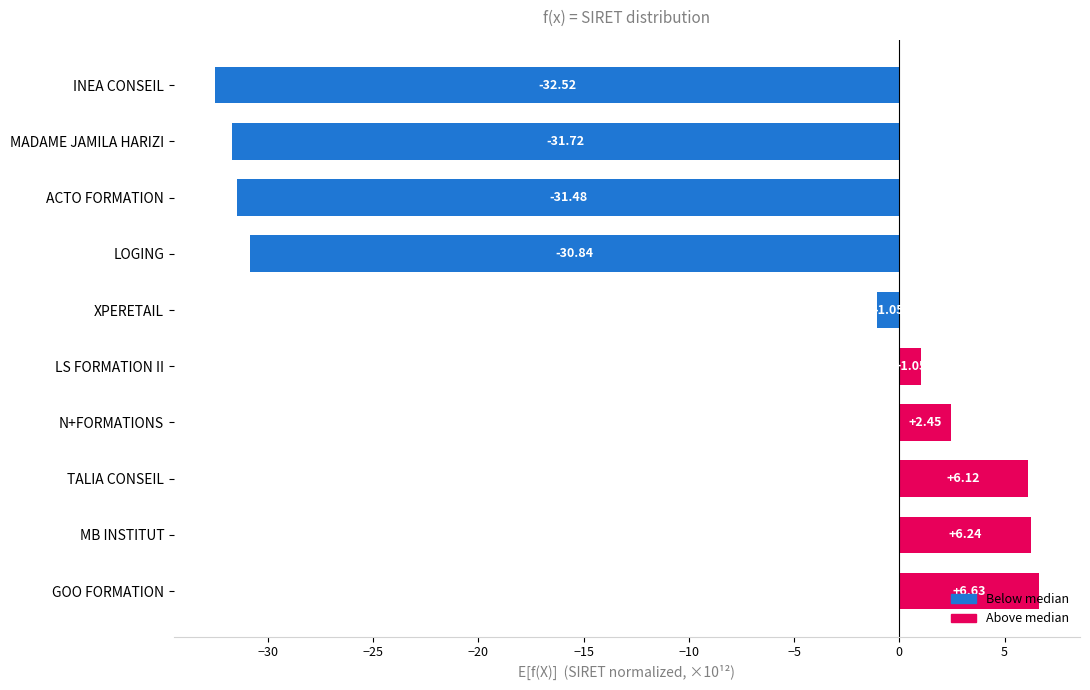

How many values exceed 1?

5